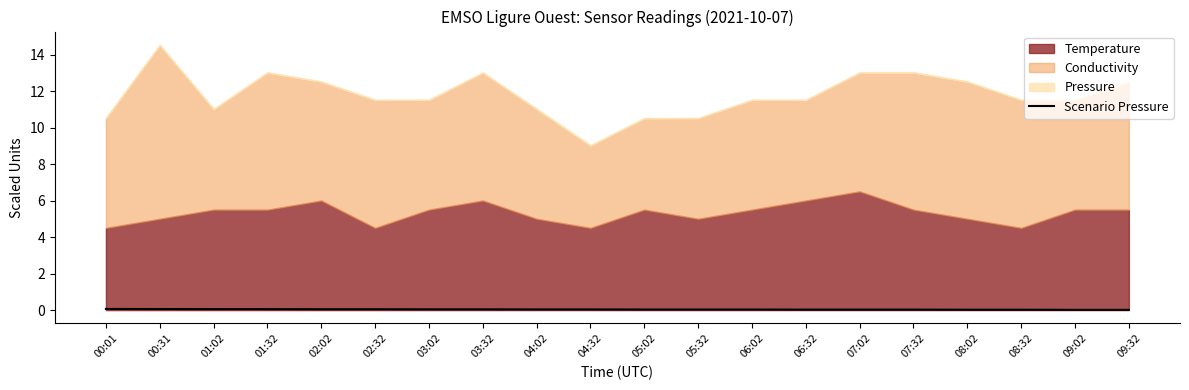

At which label is the value closest to 0?

09:02